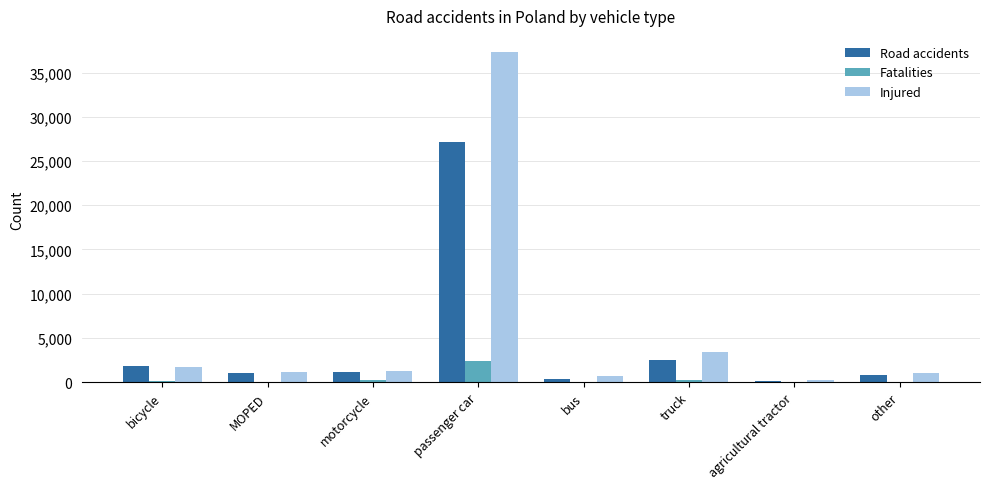

Are the bars grouped side by side (vs. stacked)?

Yes